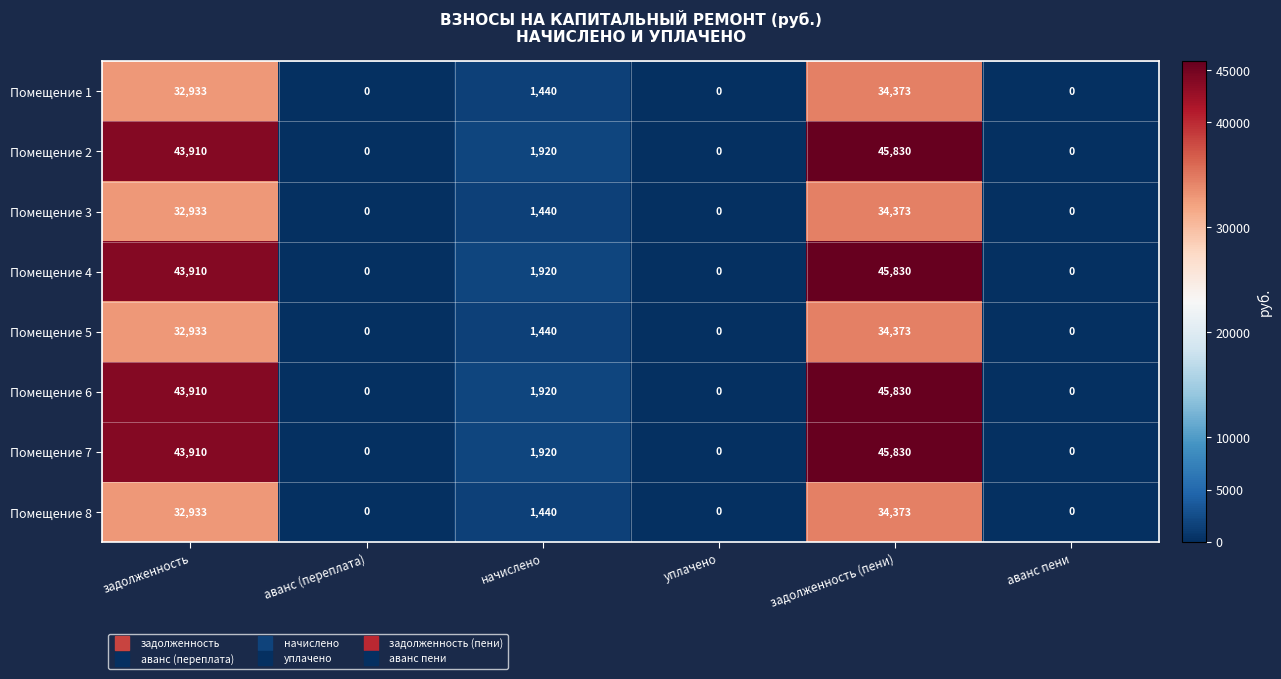

What is the maximum value shown in the chart?

45830